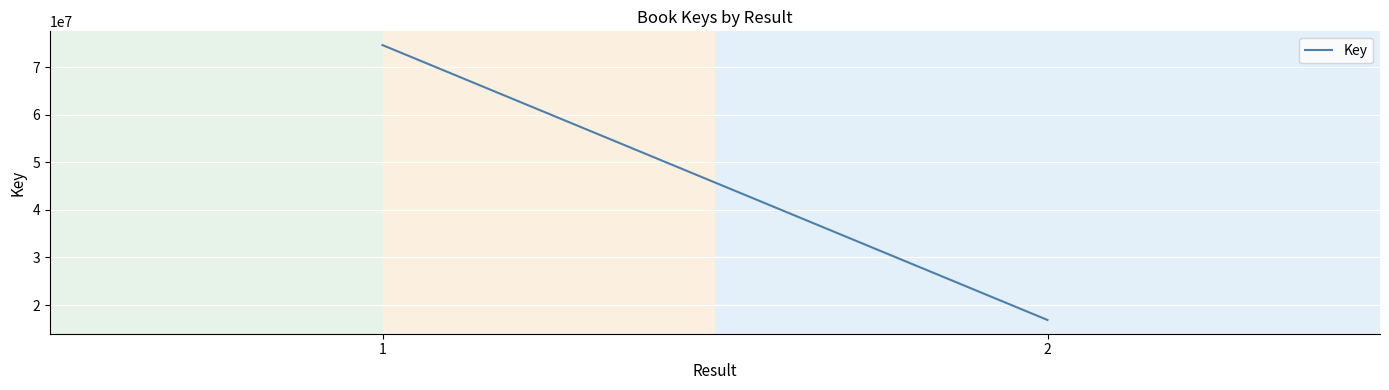

Reading left to right, list all the values displayed in this chart.

74654073	16859406